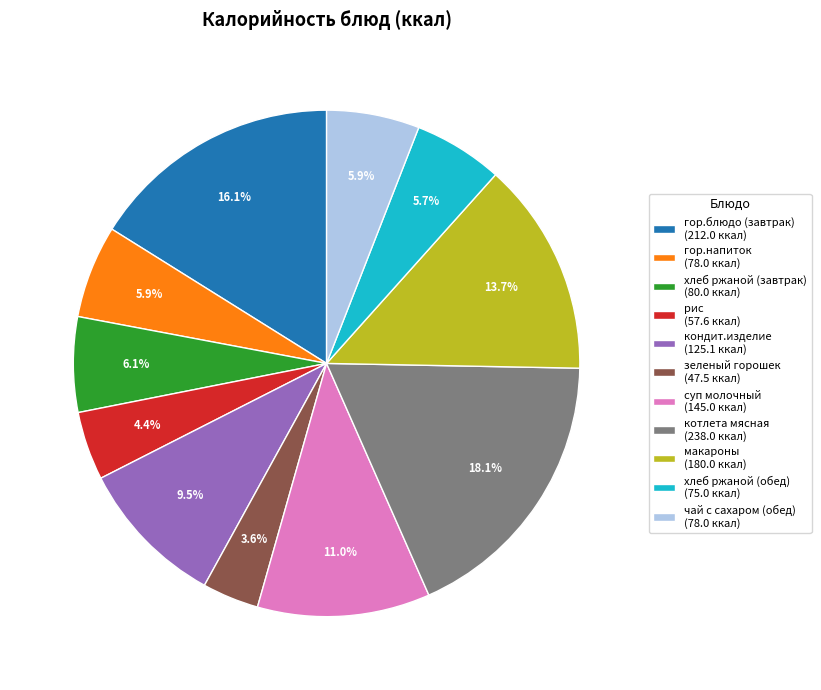

To the nearest percent, what portion does рис represent?

4%